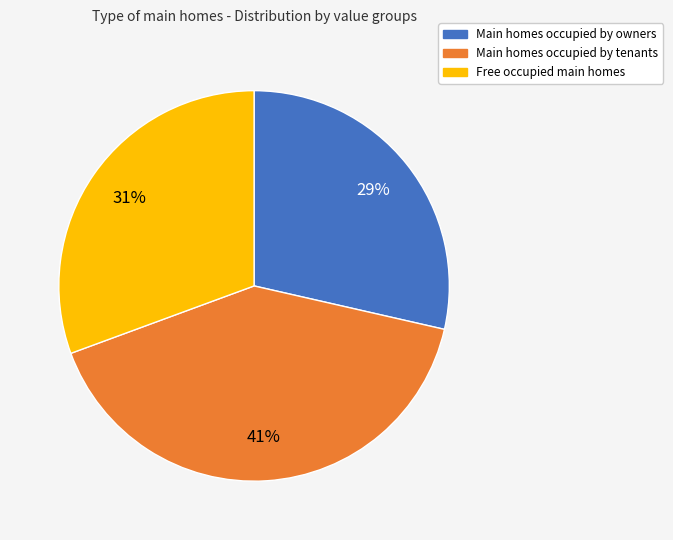

To the nearest percent, what is the difference between the largest and smallest slice percentages?

12%